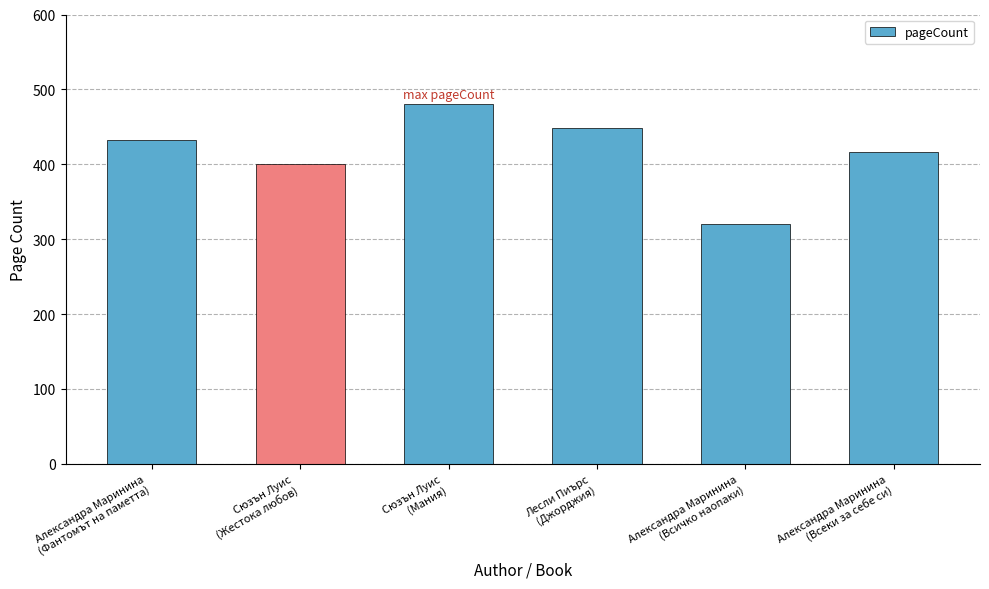

Reading left to right, transcribe all the data shown in this chart.

432	400	480	448	320	416